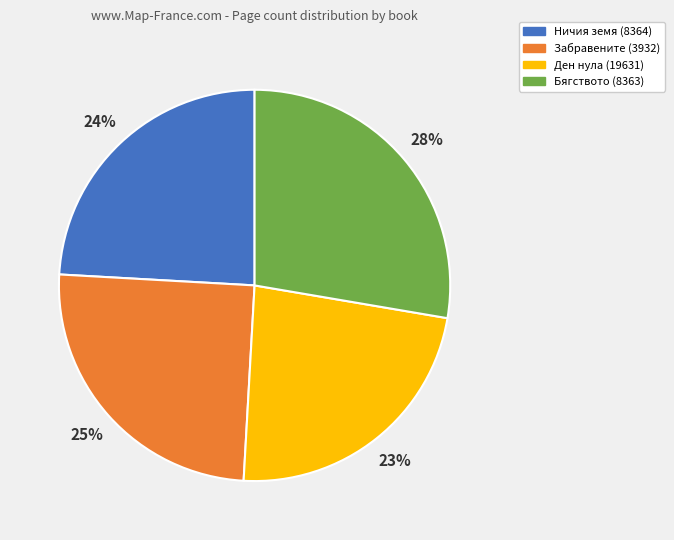

True or false: Ничия земя (8364) accounts for 18% of the total.

False